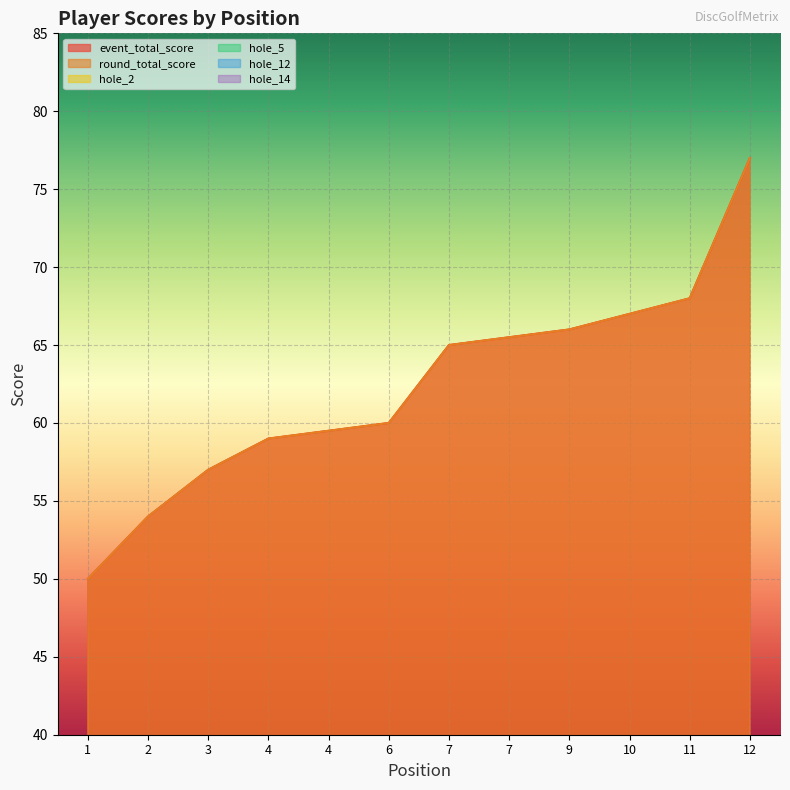

Reading left to right, what are all the values shown in this chart?

event_total_score: 50	54	57	59	59	60	65	65	66	67	68	77
round_total_score: 50	54	57	59	59	60	65	65	66	67	68	77
hole_2: 2	3	2	3	3	4	3	3	4	3	4	5
hole_5: 2	3	2	3	2	3	3	3	5	3	4	4
hole_12: 3	3	4	4	5	4	3	4	4	7	5	4
hole_14: 3	4	3	6	4	4	5	4	3	4	5	5